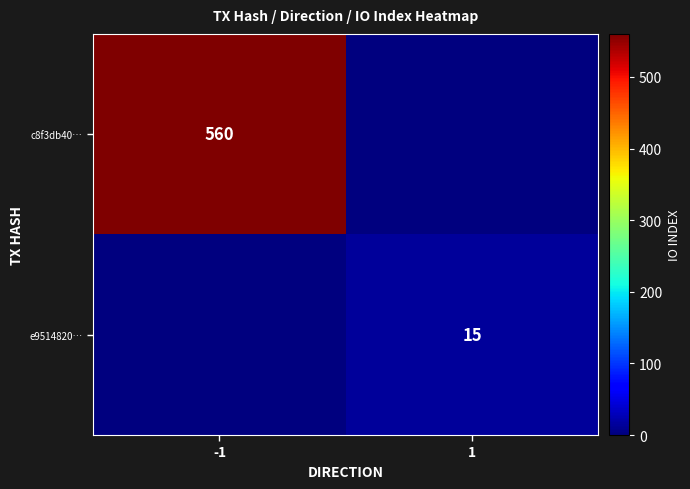

Is it true that c8f3db40… equals 802 at -1?

False